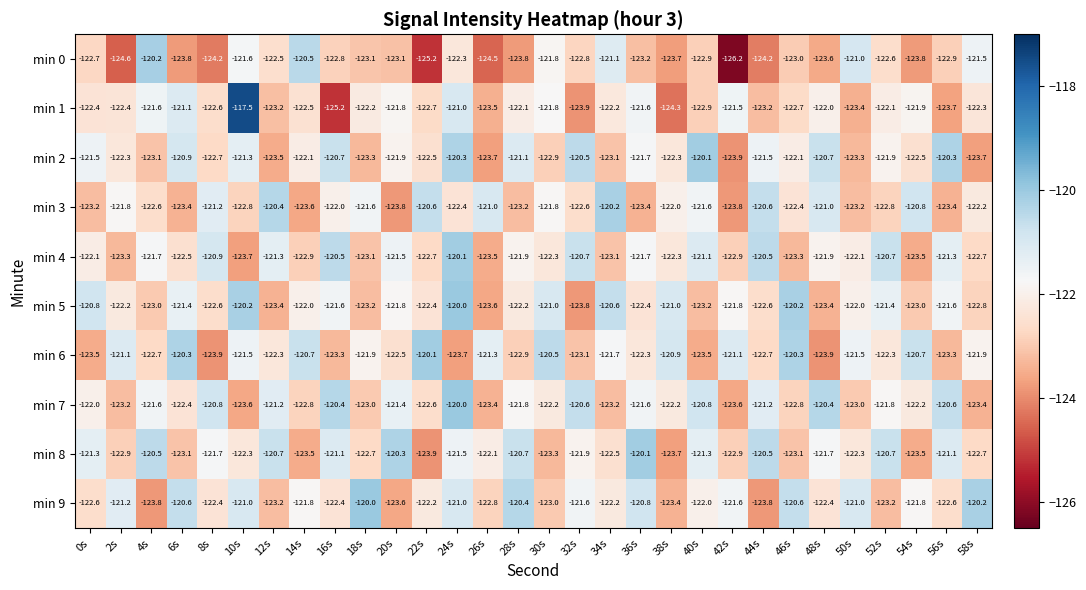

At which label is min 1 closest to -121?

24s